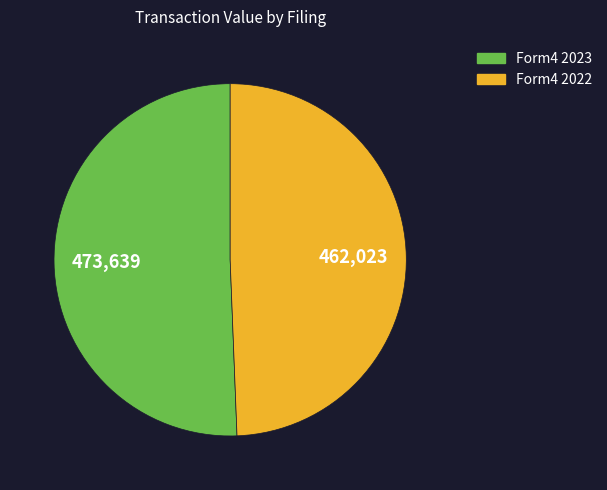

Does any single category account for the majority?

Yes